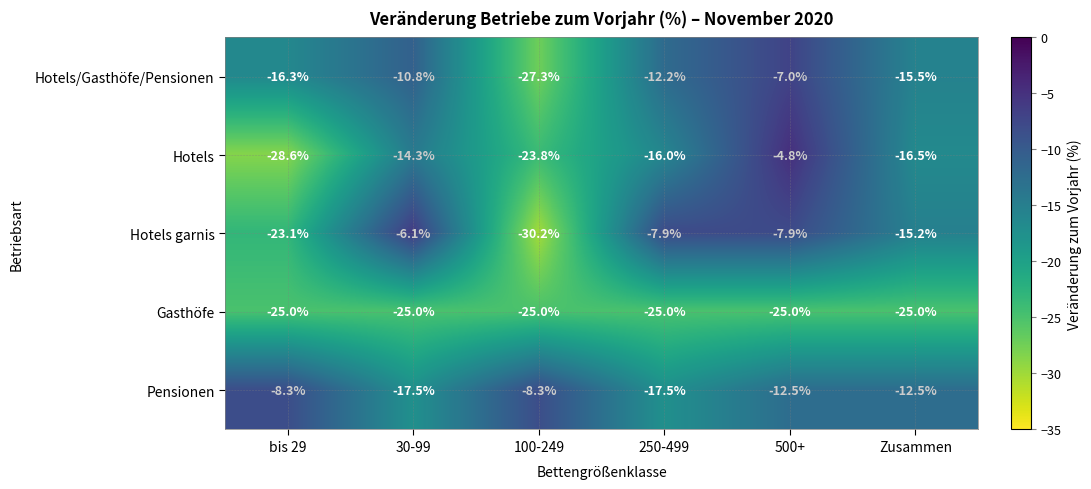

Which series has the largest total across all categories?

Pensionen